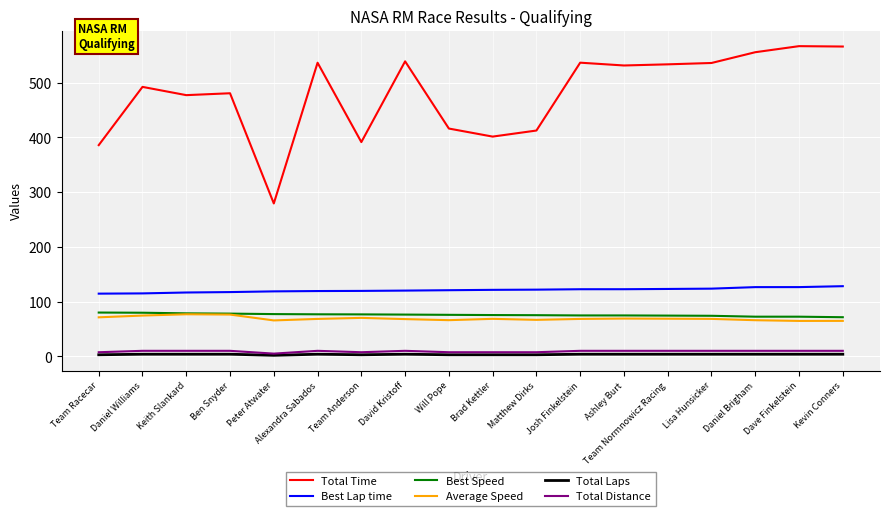

What is the difference between the second highest and minimum values in the Average Speed series?

11.6